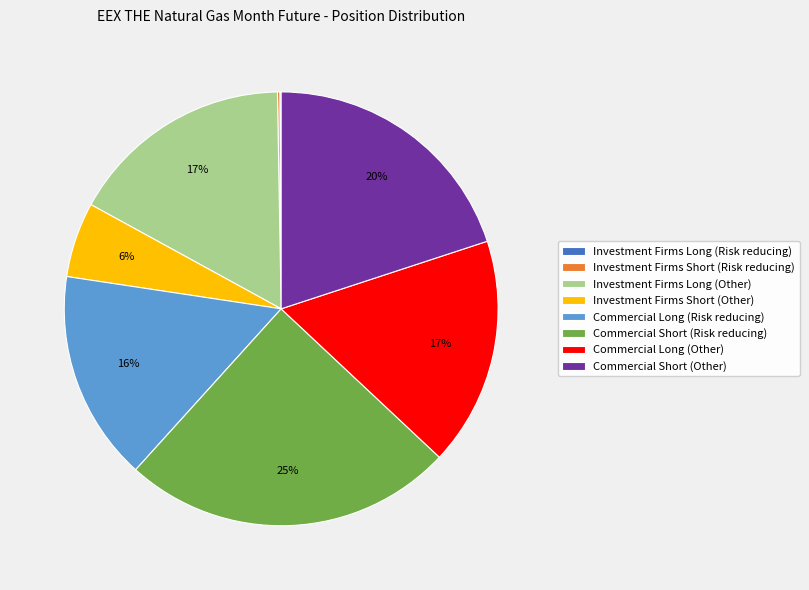

To the nearest percent, what is the difference between the largest and smallest slice percentages?

25%